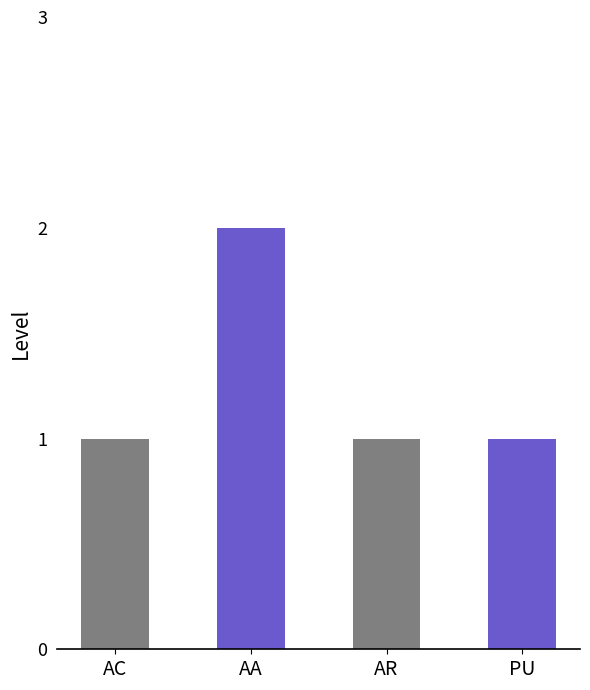

What is the ratio of the value at PU to the value at AR?

1.0